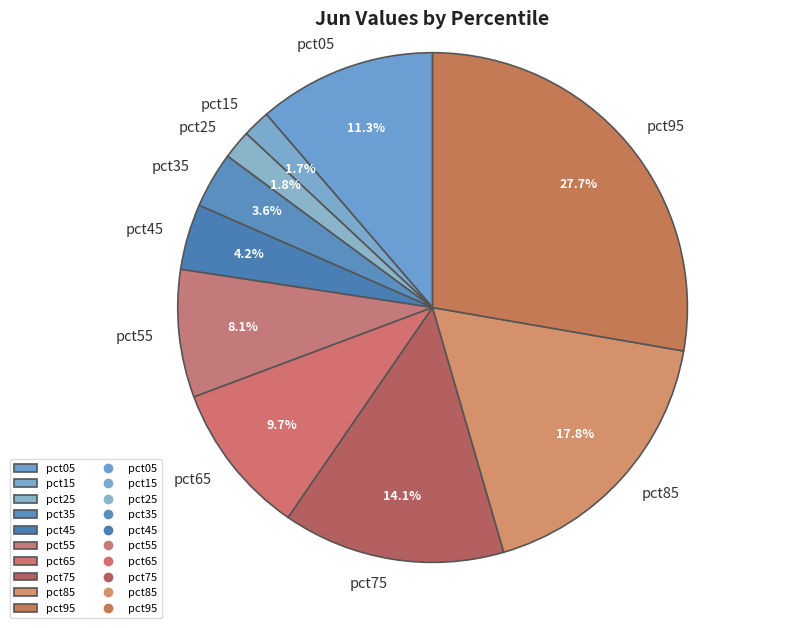

What portion of the pie excludes pct95?

72.3%